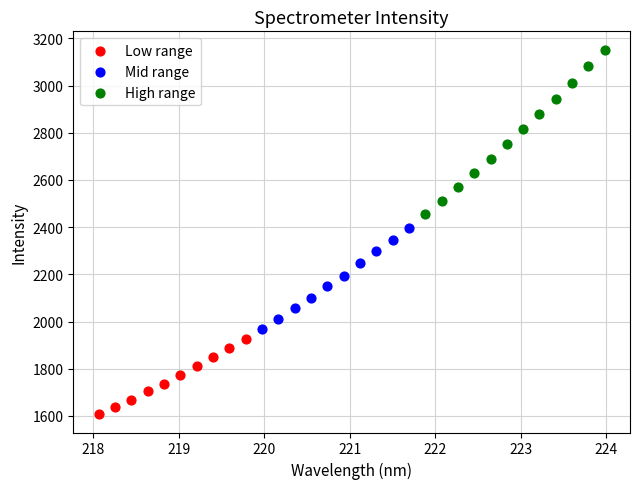

Which series has the largest Y range (max minus min)?

High range